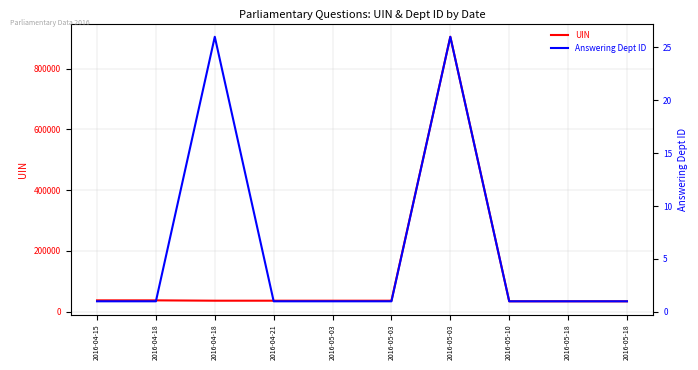

Reading right to left, list all the values displayed in this chart.

UIN: 2016-05-18=34250	2016-05-18=34326	2016-05-10=34327	2016-05-03=904715	2016-05-03=36236	2016-05-03=36235	2016-04-21=36238	2016-04-18=36237	2016-04-18=37351	2016-04-15=37350
Answering Dept ID: 2016-05-18=1	2016-05-18=1	2016-05-10=1	2016-05-03=26	2016-05-03=1	2016-05-03=1	2016-04-21=1	2016-04-18=26	2016-04-18=1	2016-04-15=1